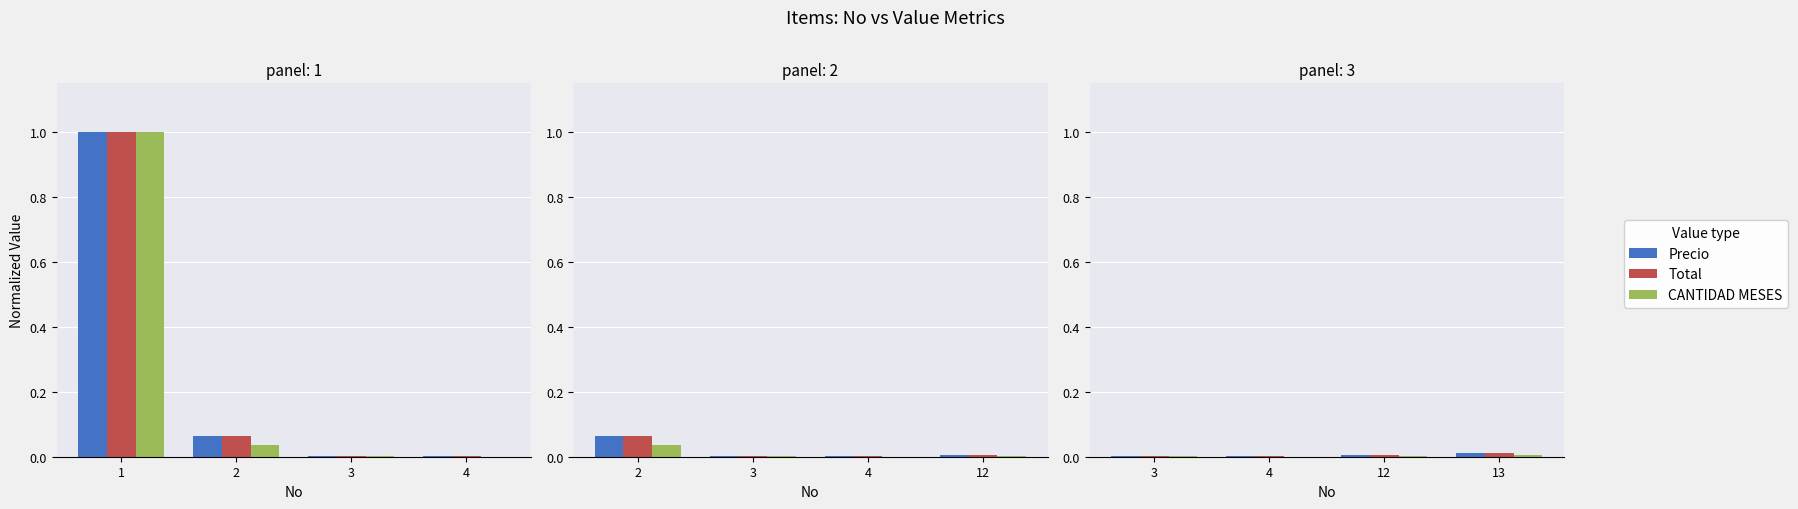

Between 2 and 4, which series saw the biggest shift?

Precio